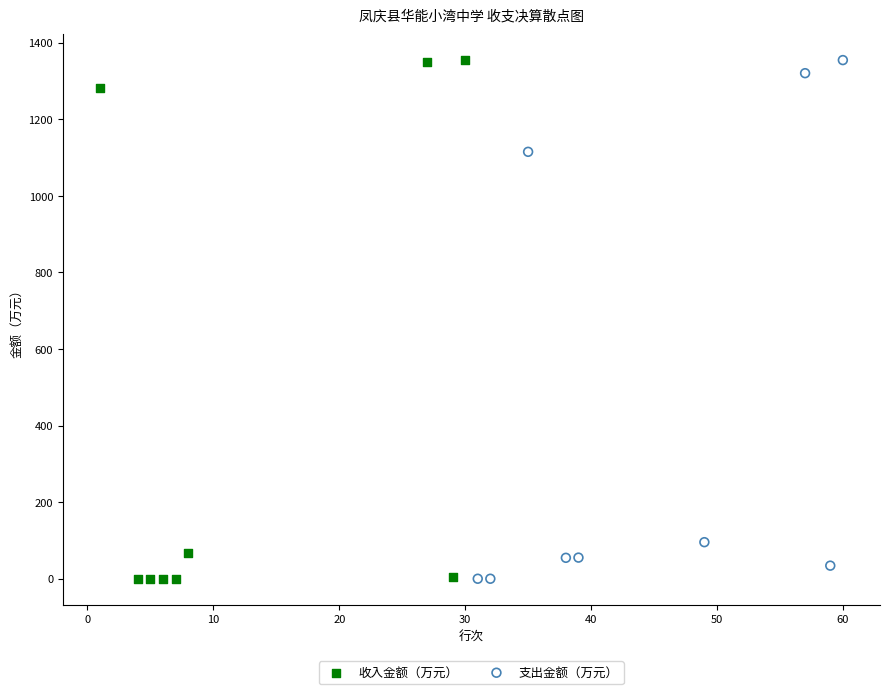

What are all the series names shown in the legend?

收入金额（万元）, 支出金额（万元）